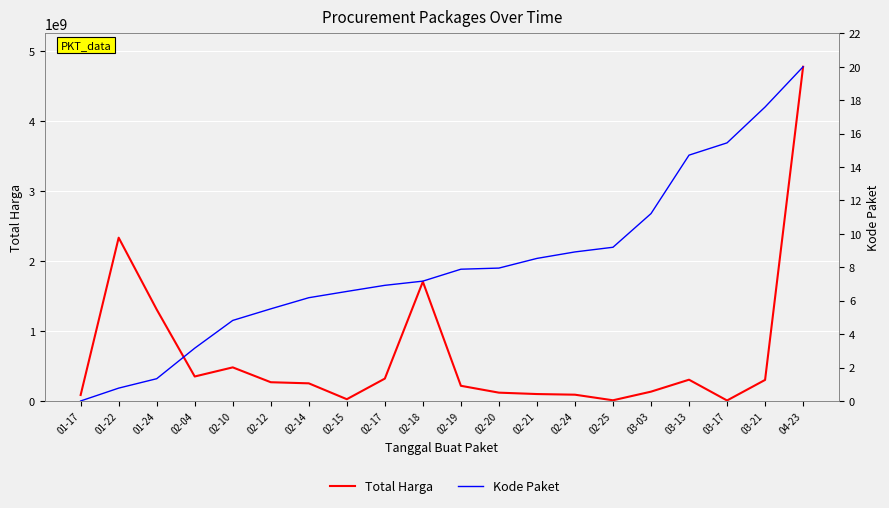

At which category is the sum across all series the highest?

04-23